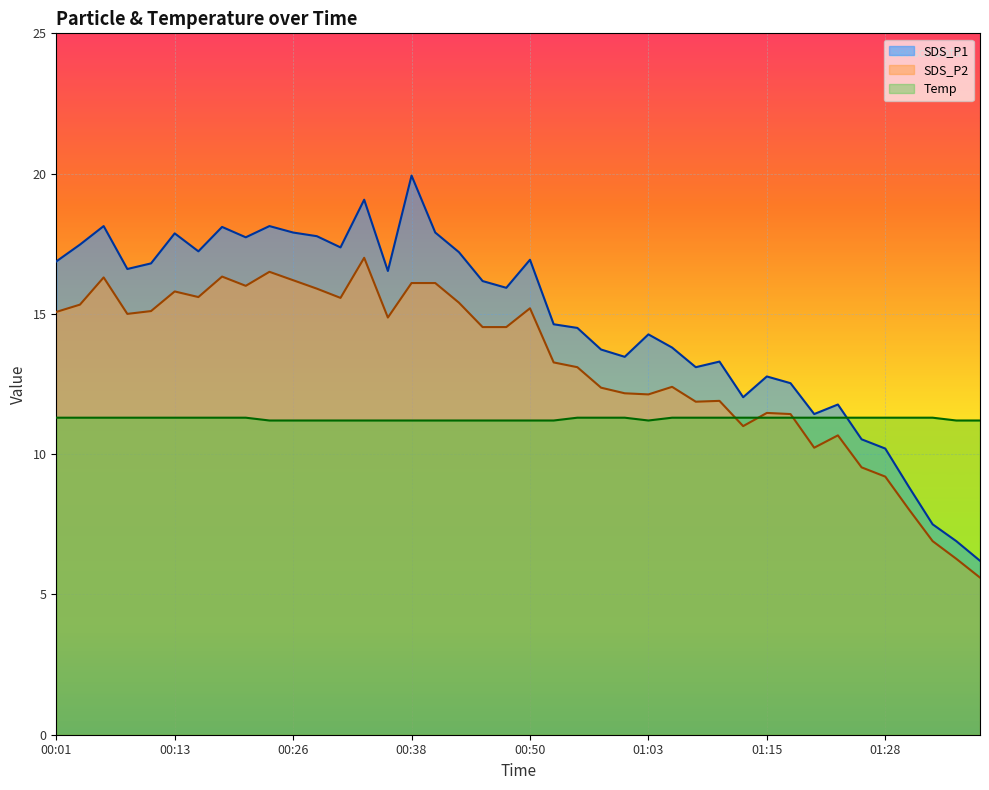

True or false: SDS_P2 and SDS_P1 cross at least once.

False